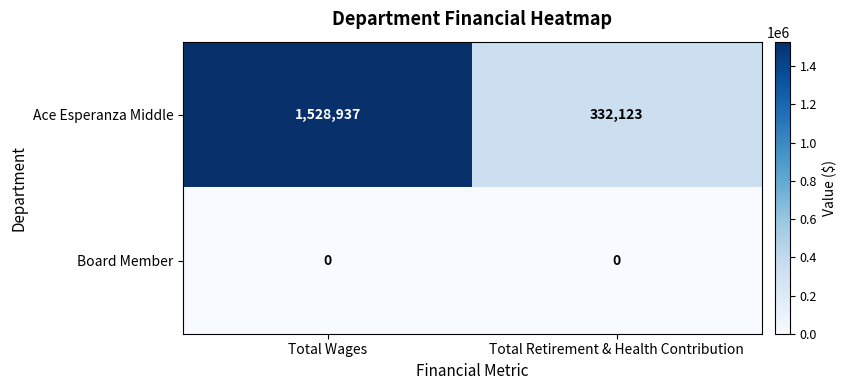

At which category is the sum across all series the highest?

Total Wages